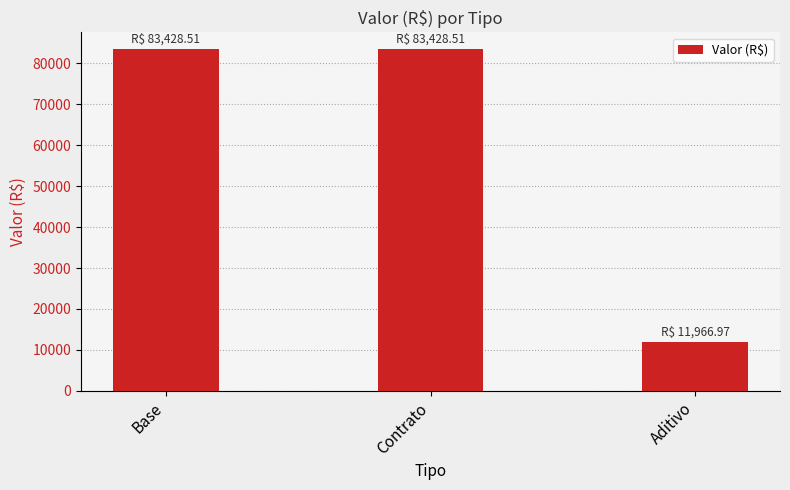

What is the label of the 1st bar from the right?

Aditivo